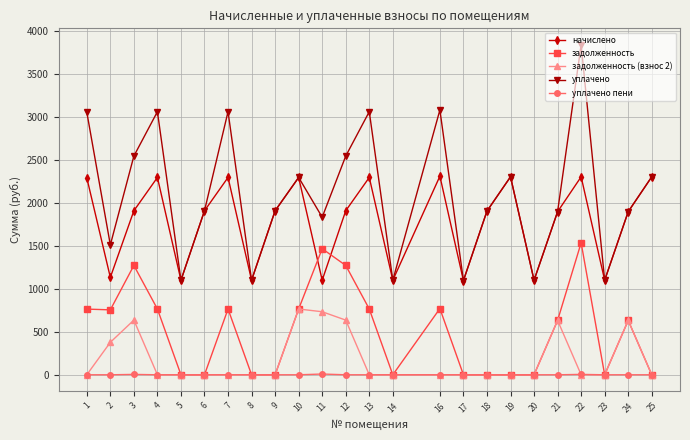

Is it true that уплачено пени equals 0.0 at 25?

True